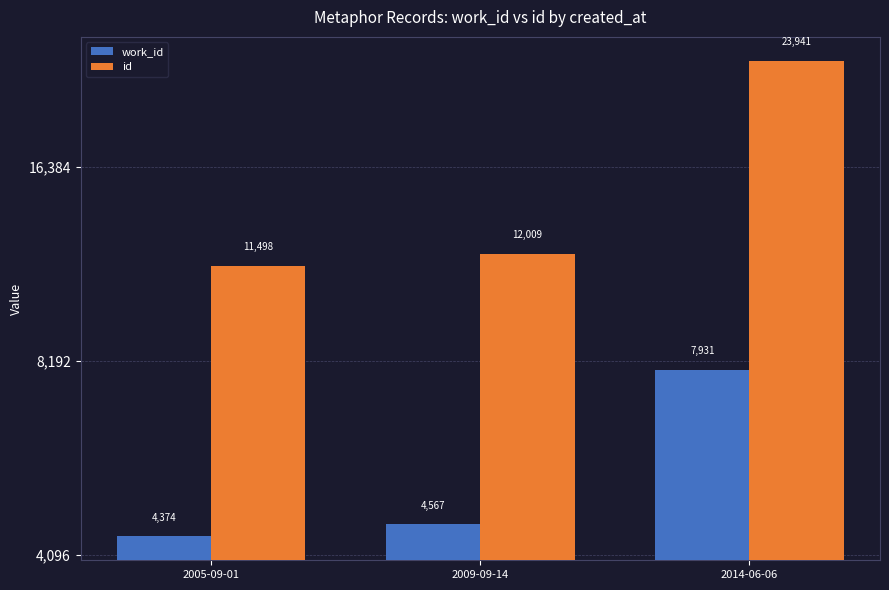

Rank the series by their maximum value, from lowest to highest.

work_id, id